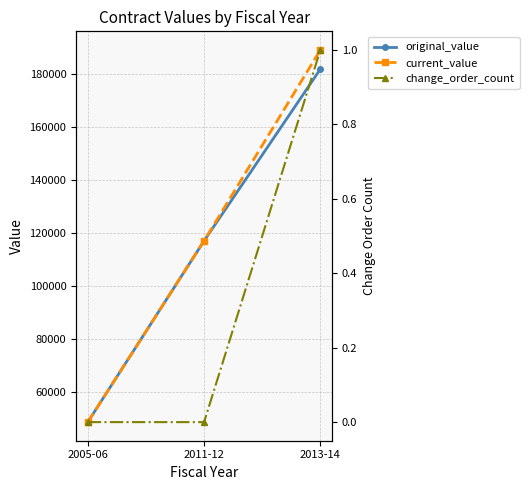

List the labels in order of current_value value, smallest first.

2005-06, 2011-12, 2013-14